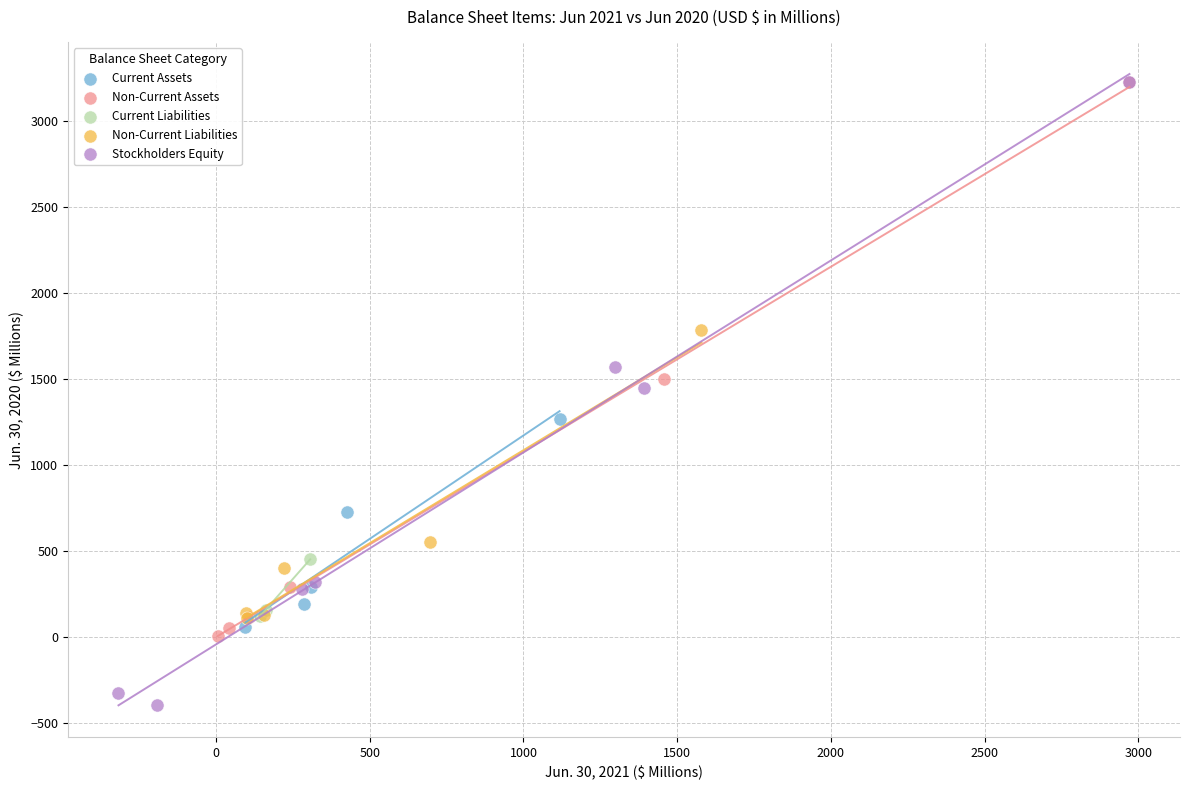

Which series has the largest Y range (max minus min)?

Stockholders Equity